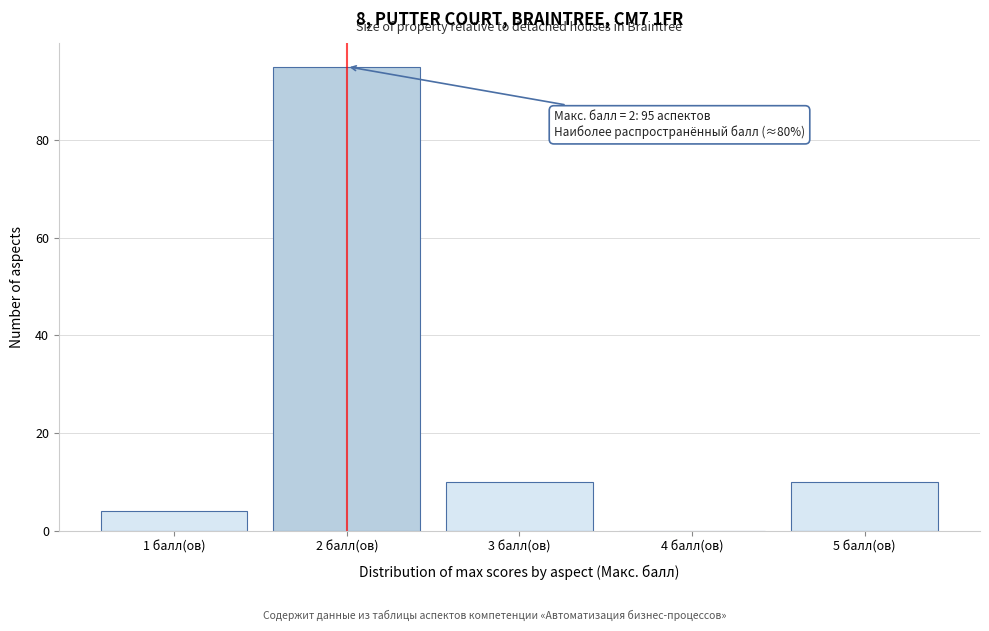

Reading right to left, what are all the values shown in this chart?

5 балл(ов)=10	4 балл(ов)=0	3 балл(ов)=10	2 балл(ов)=95	1 балл(ов)=4